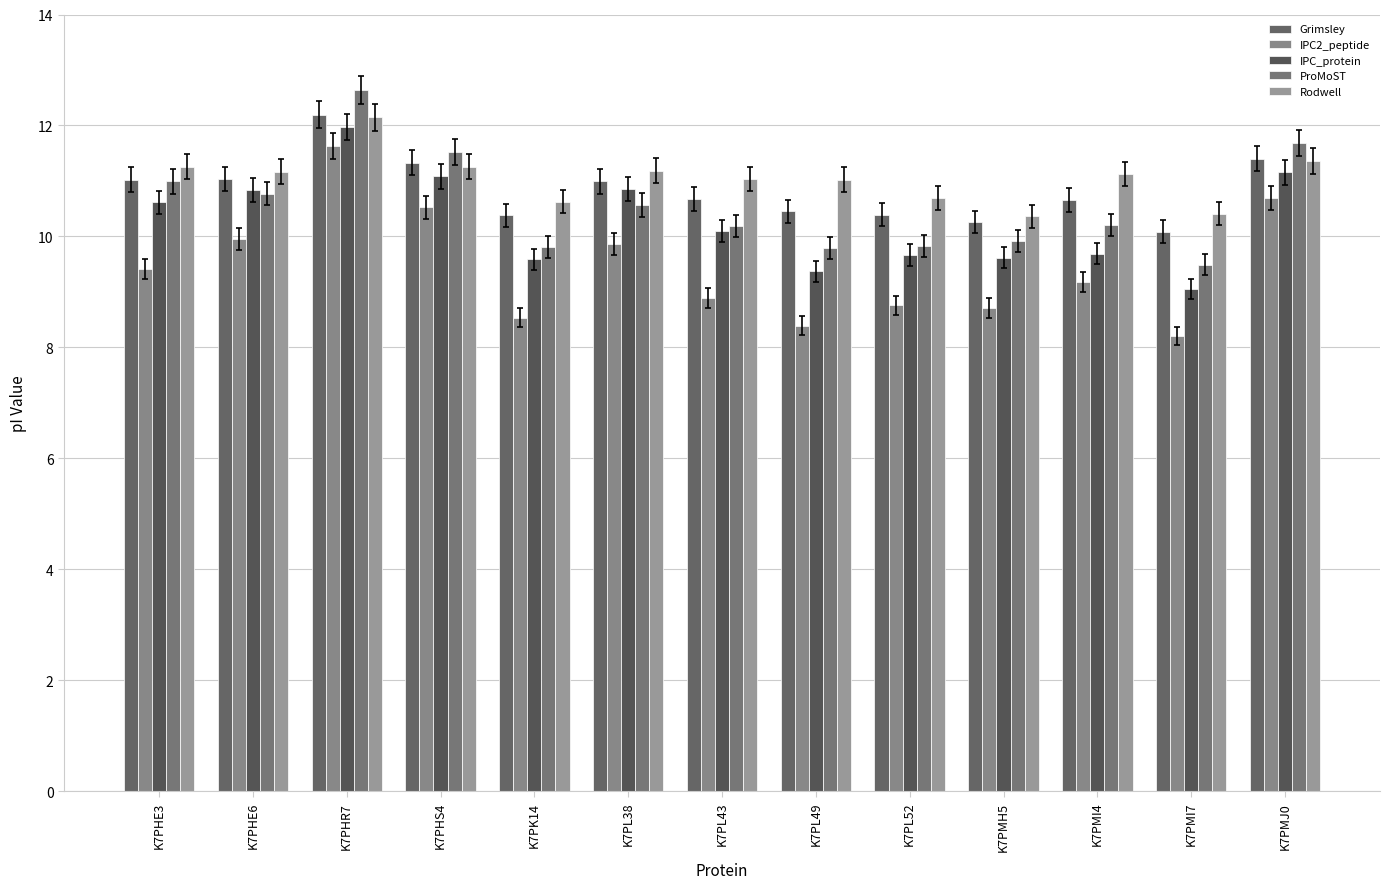

What is the value of the IPC_protein bar at the 9th from the left?

9.7